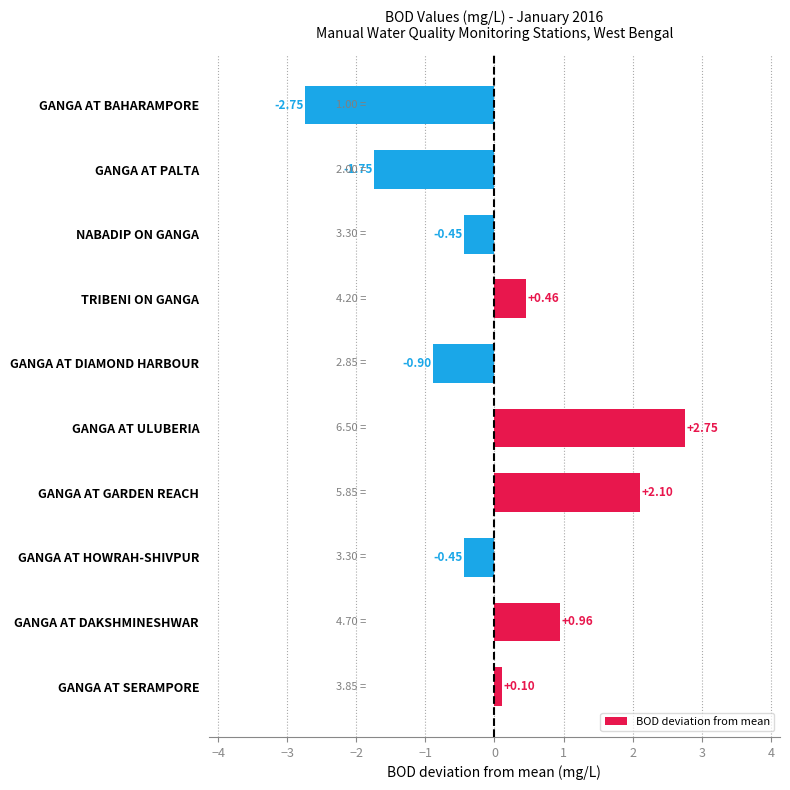

What is the change in value from GANGA AT DAKSHMINESHWAR to TRIBENI ON GANGA?

-0.5